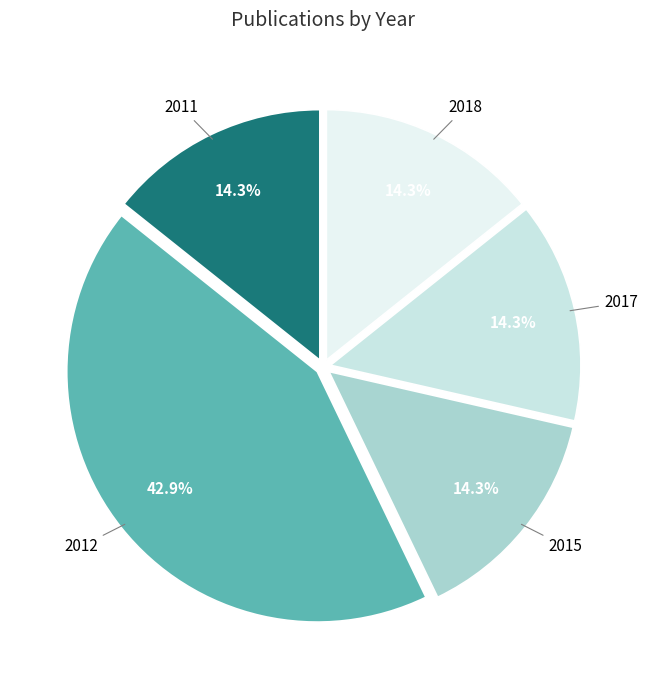

Combined, what portion of the pie is 2015 and 2017?

28.6%